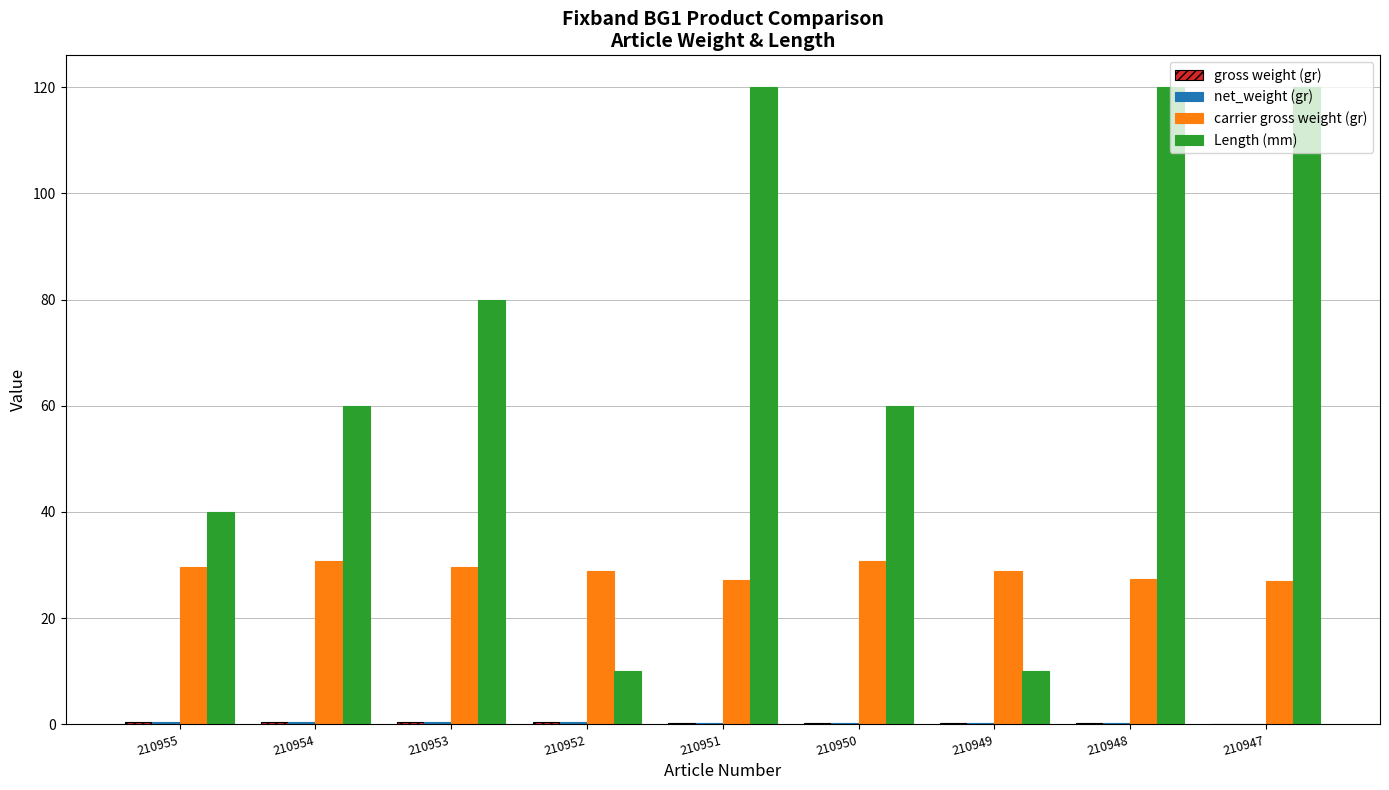

Which series changed the most between 210954 and 210953?

Length (mm)